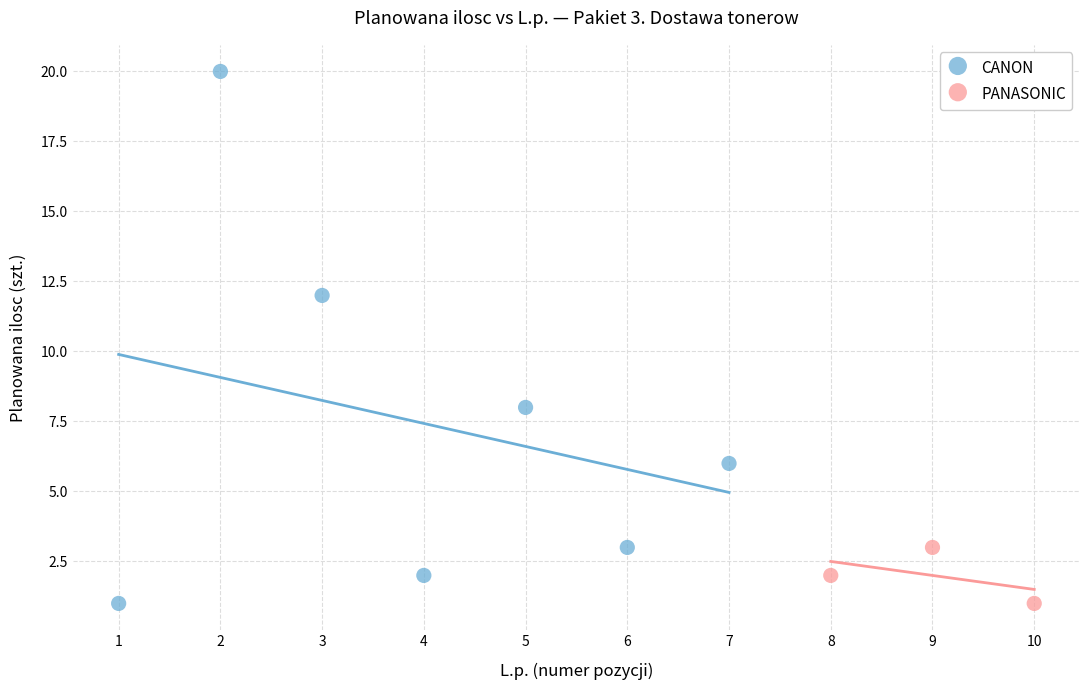

Which series contains the highest Y value?

CANON